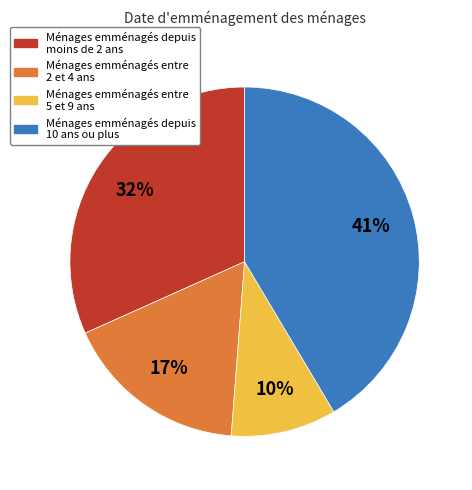

Count the number of slices in the pie.

4